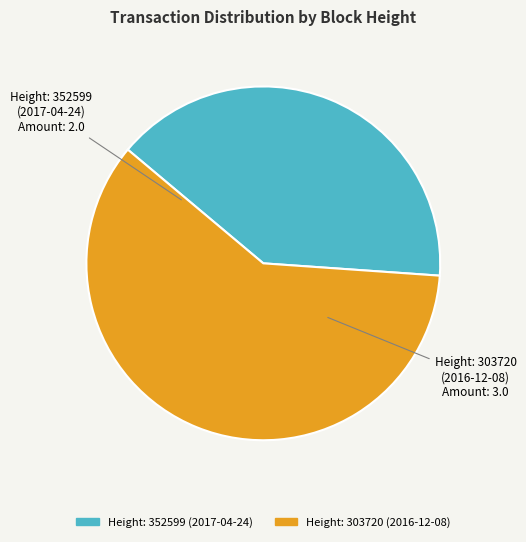

Which slice is the smallest?

Height: 352599 (2017-04-24)